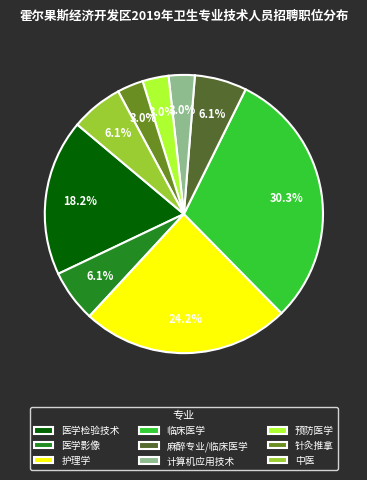

Between 针灸推拿 and 护理学, which is larger?

护理学